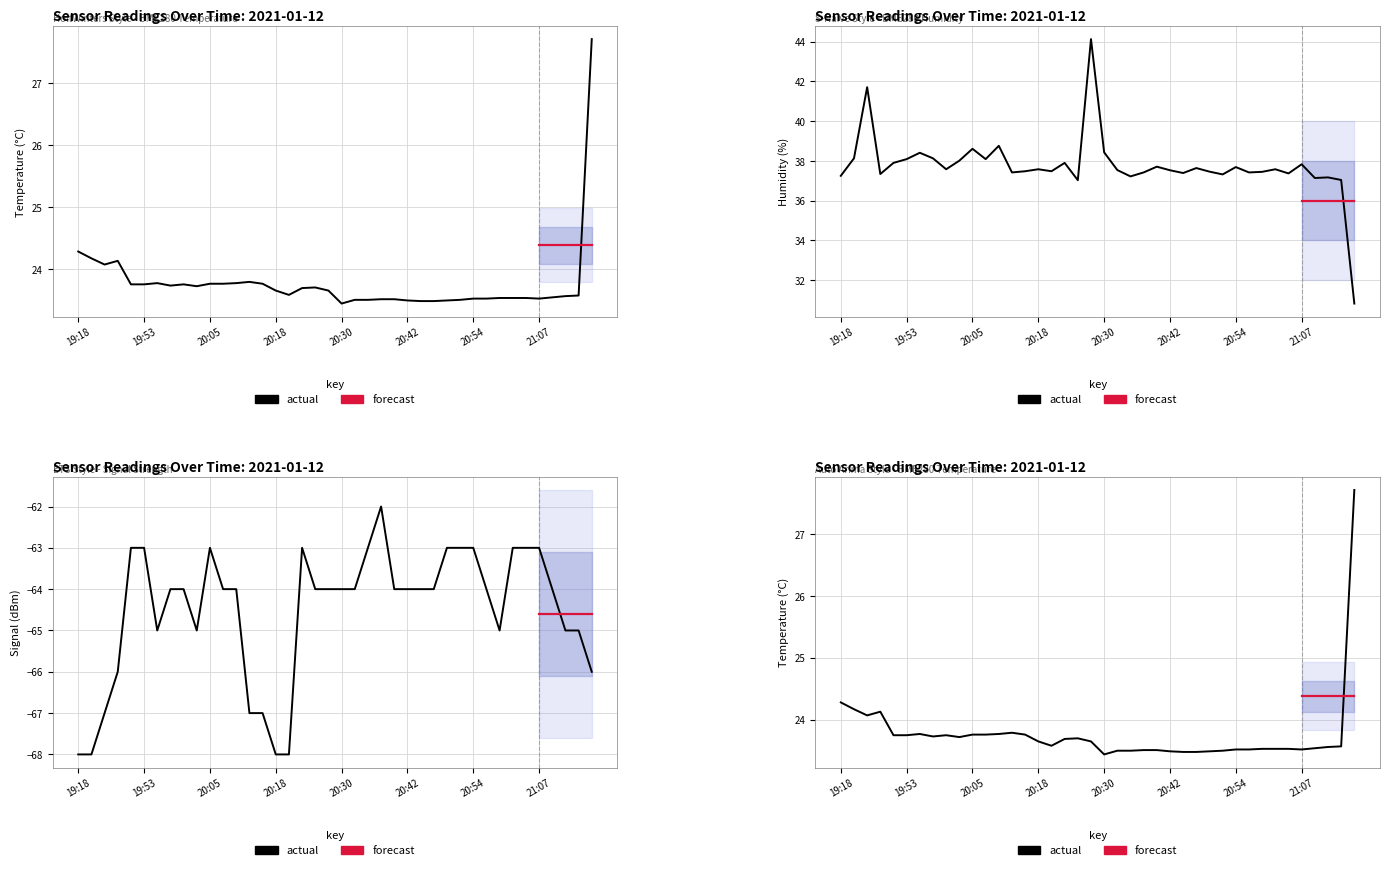

Does the chart have visible grid lines?

Yes